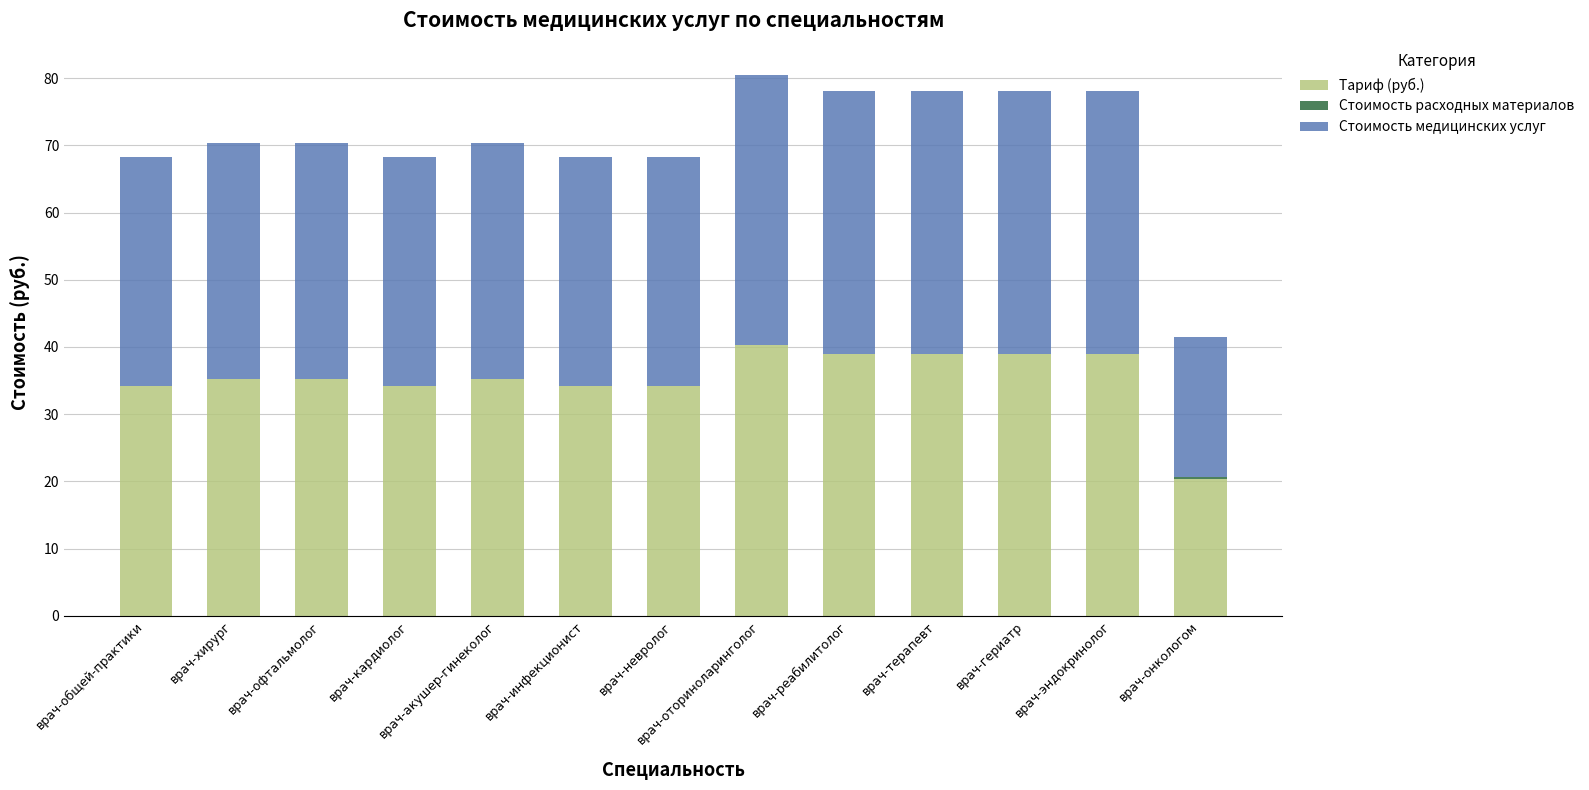

How many categories are shown in the chart?

13